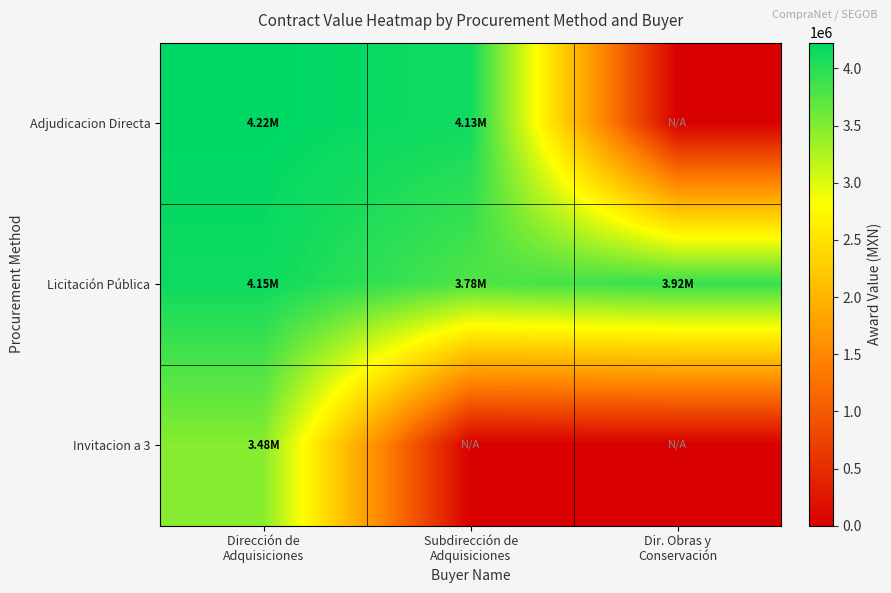

Between Dir. Obras y
Conservación and Subdirección de
Adquisiciones, which is larger?

Subdirección de
Adquisiciones